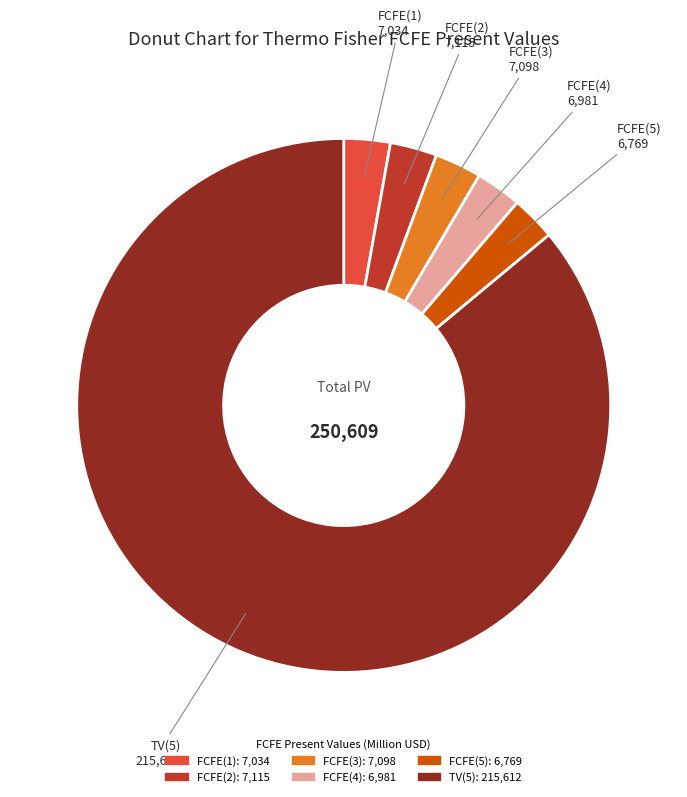

What is the ratio of the value at TV(5) to the value at FCFE(5)?

31.9